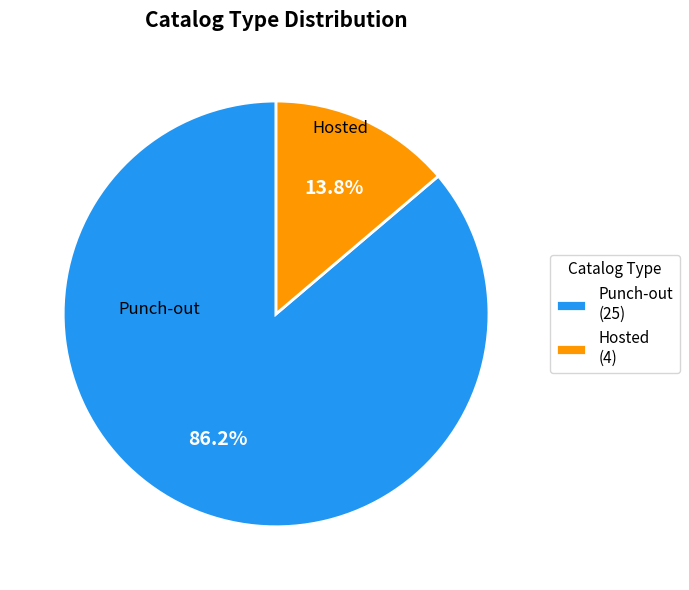

Rank the categories by value from highest to lowest.

Punch-out, Hosted